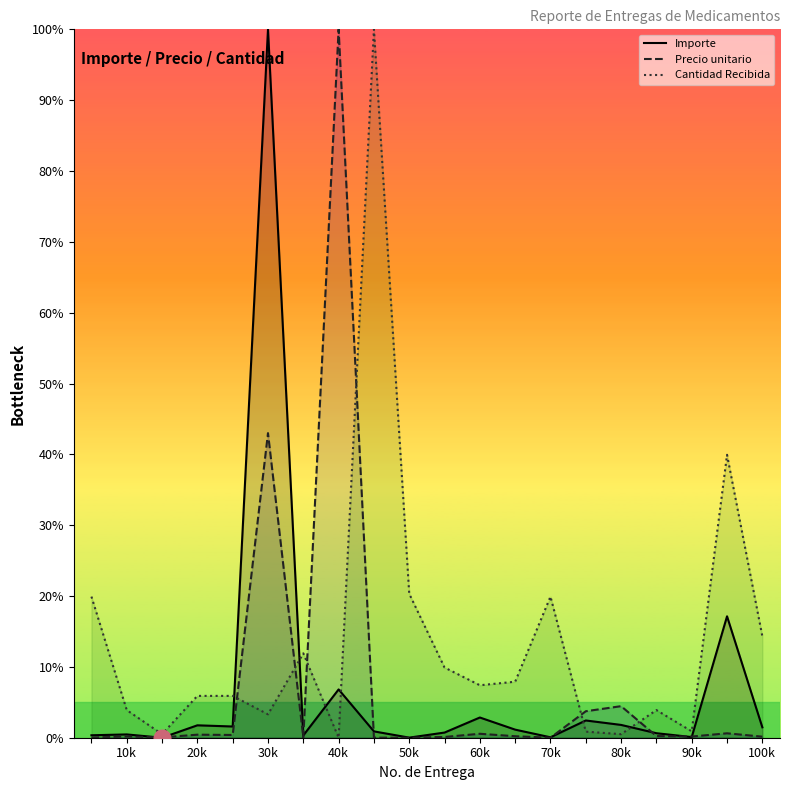

How many intersections are there between Precio unitario and Cantidad Recibida?

6